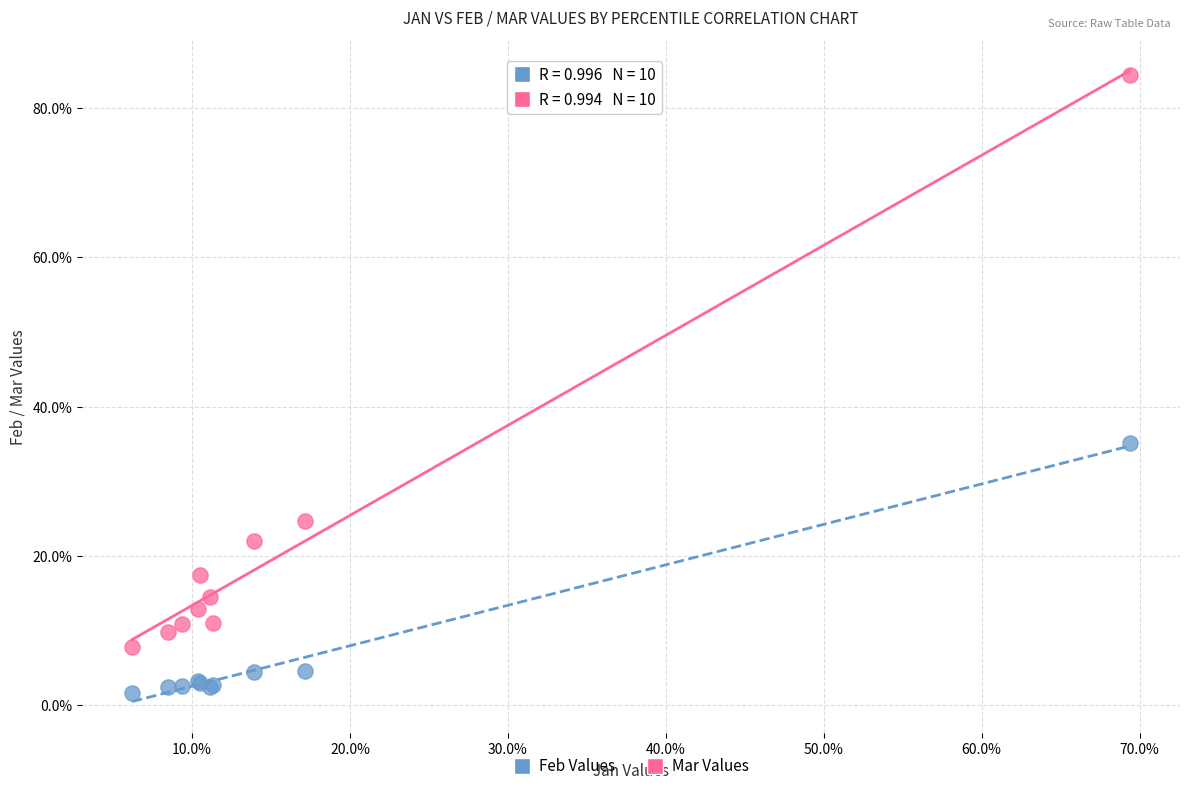

What are all the series names shown in the legend?

Feb Values, Mar Values